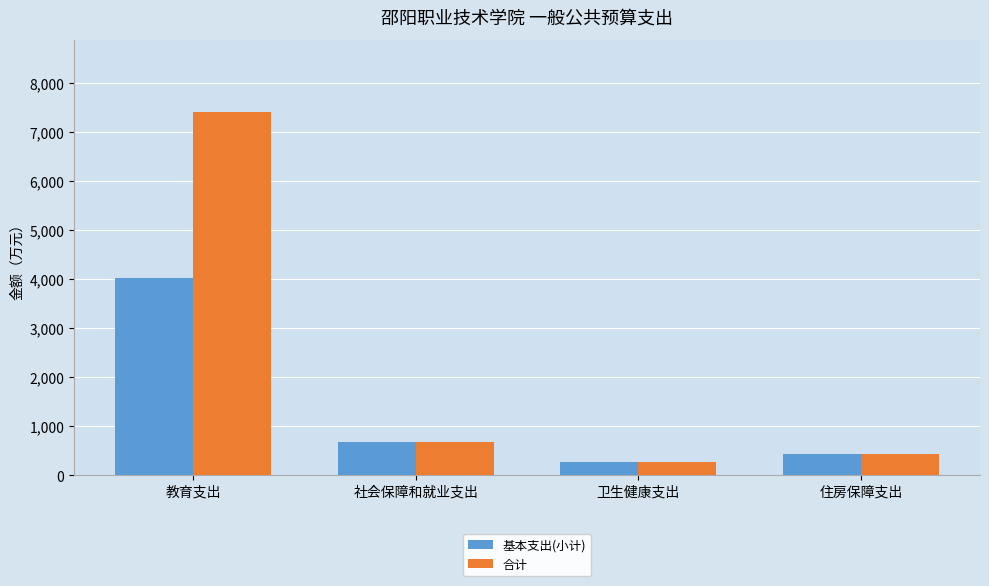

Which category has the lowest value across all series?

卫生健康支出